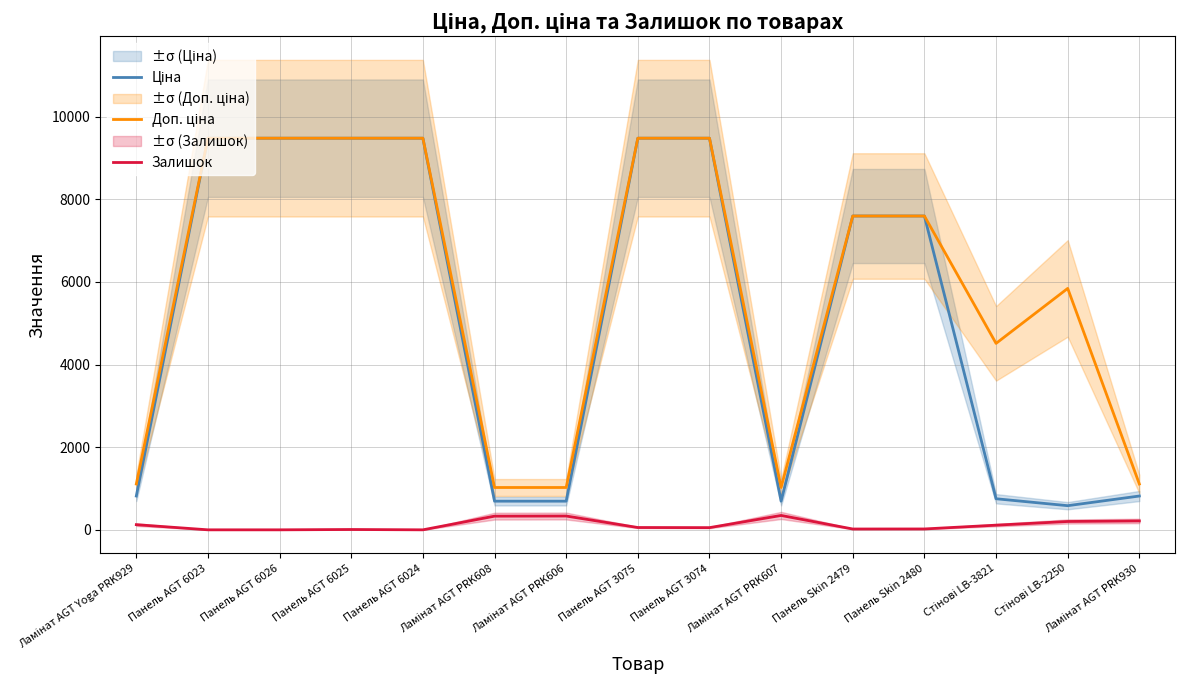

Does the chart display data point markers on the line(s)?

No